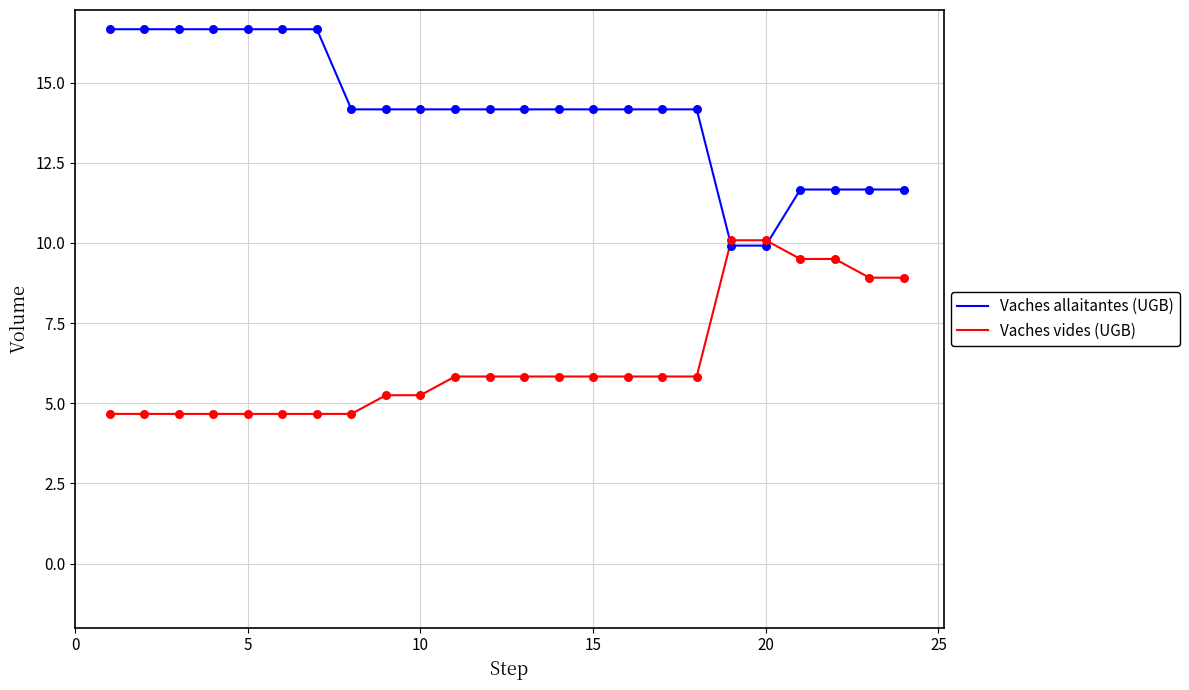

Rank the series by their maximum value, from lowest to highest.

Vaches vides (UGB), Vaches allaitantes (UGB)